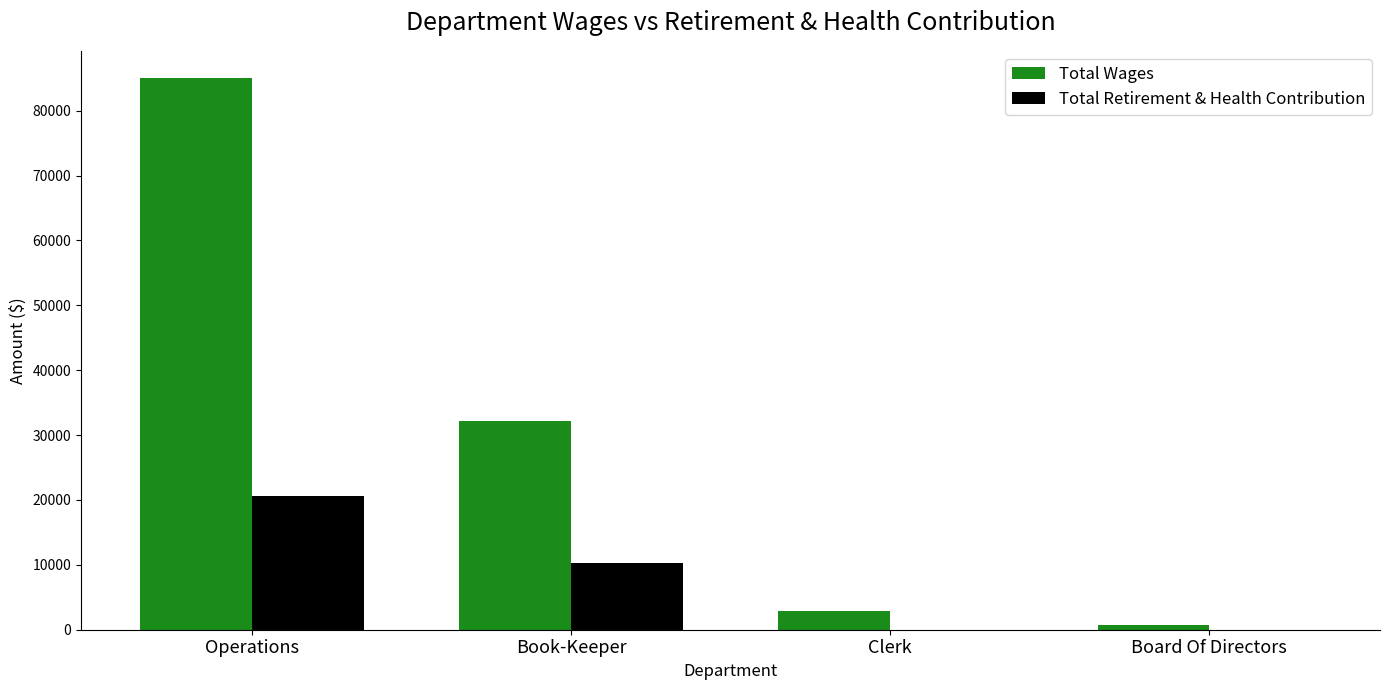

Does the chart contain stacked bars?

No